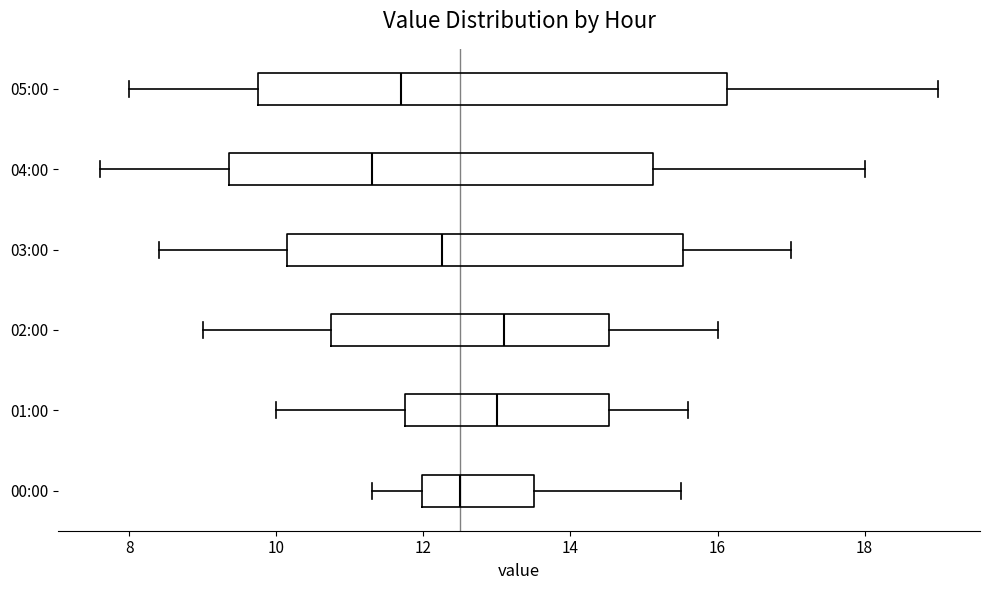

Reading bottom to top, read every box against the x-axis: the position of its median line, the range the box covers, and the ends of its whiskers. The values are not printed on the chart, so give them approximately, as read against the axis.

00:00: median 12.6, box 12.0 to 13.6, whiskers 11.4 to 15.6
01:00: median 13.0, box 11.8 to 14.6, whiskers 10.0 to 15.6
02:00: median 13.2, box 10.8 to 14.6, whiskers 9.0 to 16.0
03:00: median 12.2, box 10.2 to 15.6, whiskers 8.4 to 17.0
04:00: median 11.4, box 9.4 to 15.2, whiskers 7.6 to 18.0
05:00: median 11.8, box 9.8 to 16.2, whiskers 8.0 to 19.0